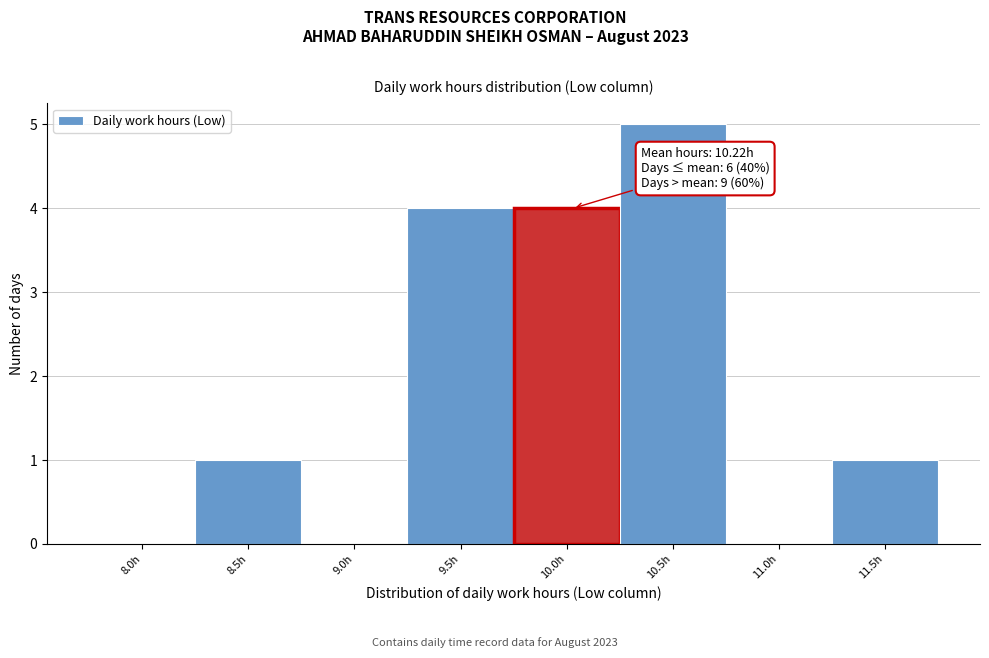

Reading left to right, transcribe all the data shown in this chart.

8.0h=0	8.5h=1	9.0h=0	9.5h=4	10.0h=4	10.5h=5	11.0h=0	11.5h=1